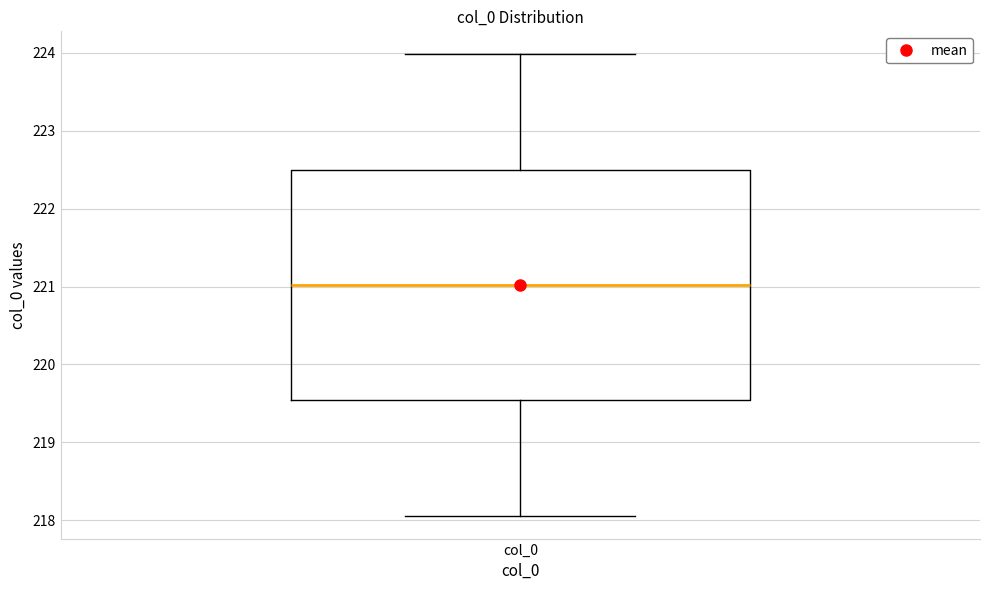

Where does the median line of the box for col_0 sit on the y-axis? The values are not printed on the chart, so give them approximately, as read against the axis.

221.0